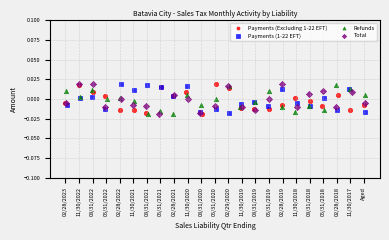

What are all the series names shown in the legend?

Payments (Excluding 1-22 EFT), Payments (1-22 EFT), Refunds, Total